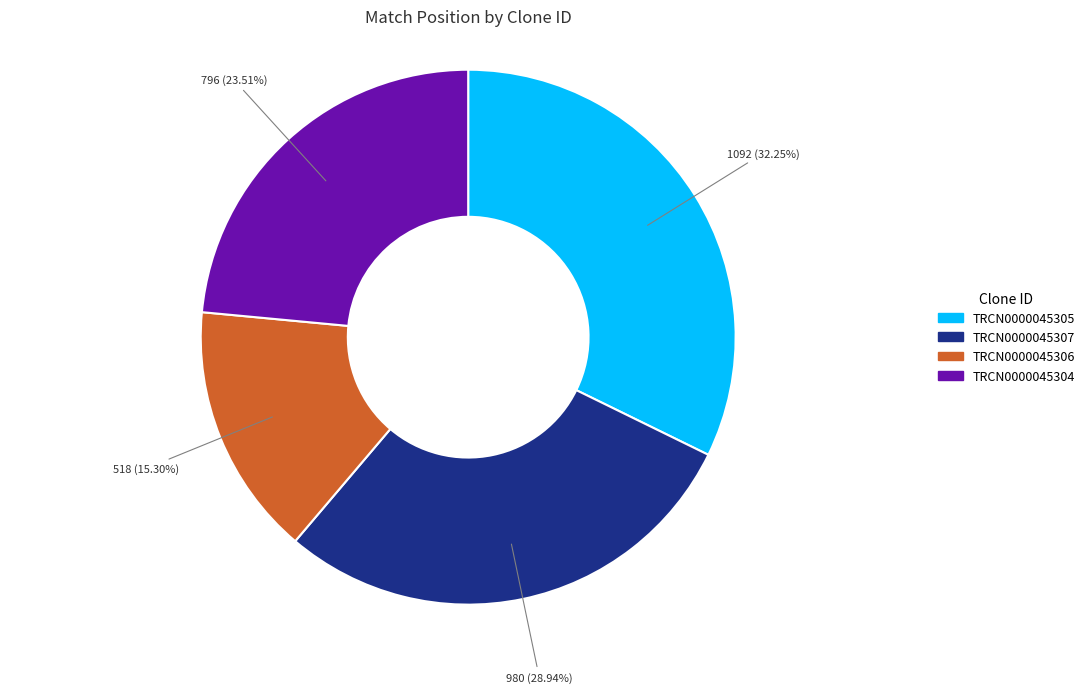

Which has a higher value, TRCN0000045305 or TRCN0000045307?

TRCN0000045305